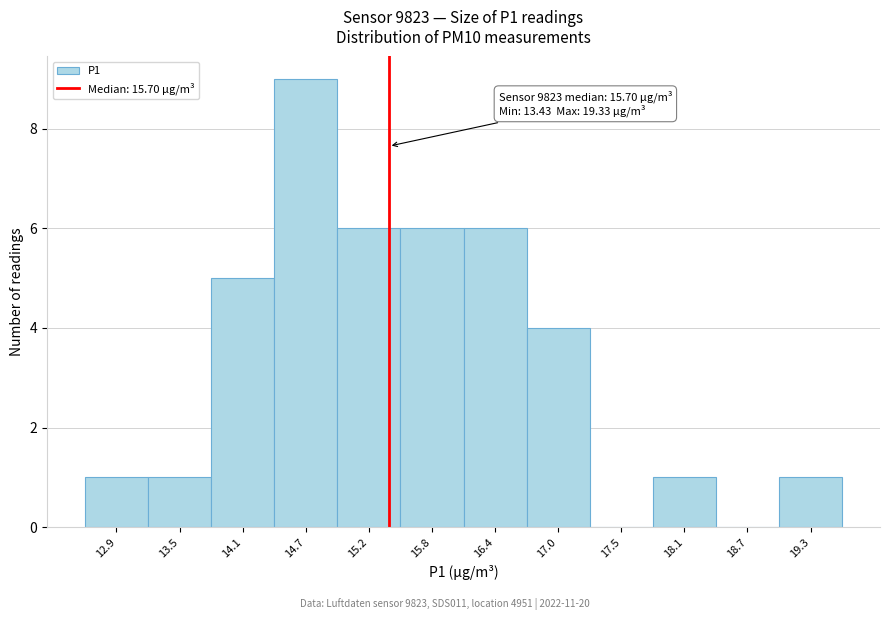

Reading left to right, what are all the values shown in this chart?

12.9=1	13.5=1	14.1=5	14.7=9	15.2=6	15.8=6	16.4=6	17.0=4	17.5=0	18.1=1	18.7=0	19.3=1